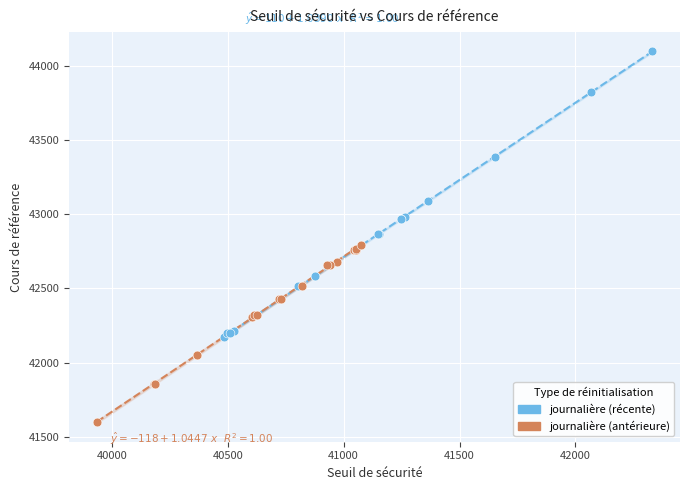

Which series has the largest Y range (max minus min)?

journalière (récente)